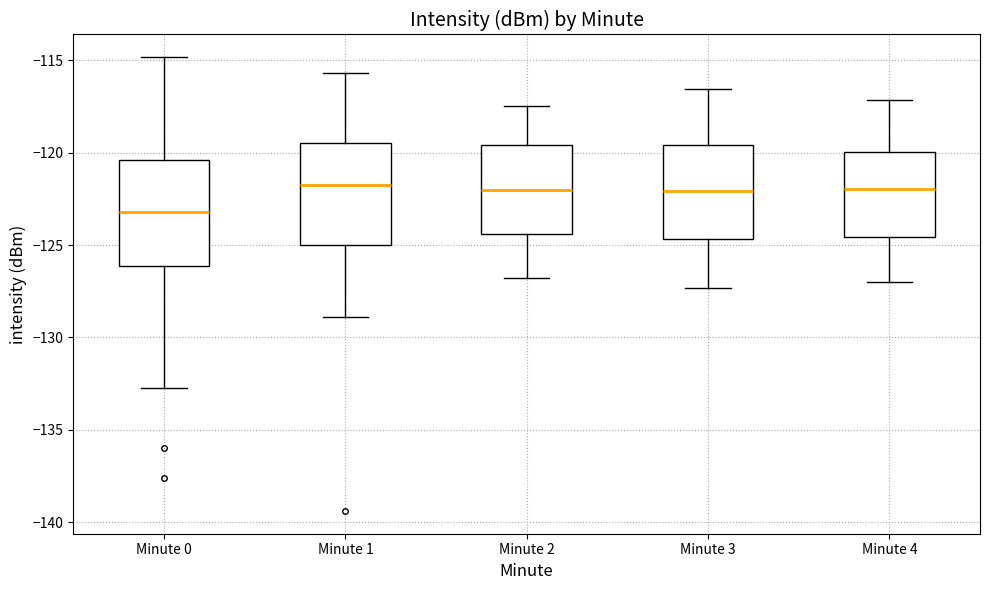

Reading left to right, transcribe this box plot: for each box, give where its median line is, the range the box spans, and where its two whiskers end, as read against the y-axis. The values are not printed on the chart, so give them approximately, as read against the axis.

Minute 0: median -123.0, box -126.0 to -120.5, whiskers -132.5 to -115.0
Minute 1: median -122.0, box -125.0 to -119.5, whiskers -129.0 to -115.5
Minute 2: median -122.0, box -124.5 to -119.5, whiskers -127.0 to -117.5
Minute 3: median -122.0, box -124.5 to -119.5, whiskers -127.5 to -116.5
Minute 4: median -122.0, box -124.5 to -120.0, whiskers -127.0 to -117.0